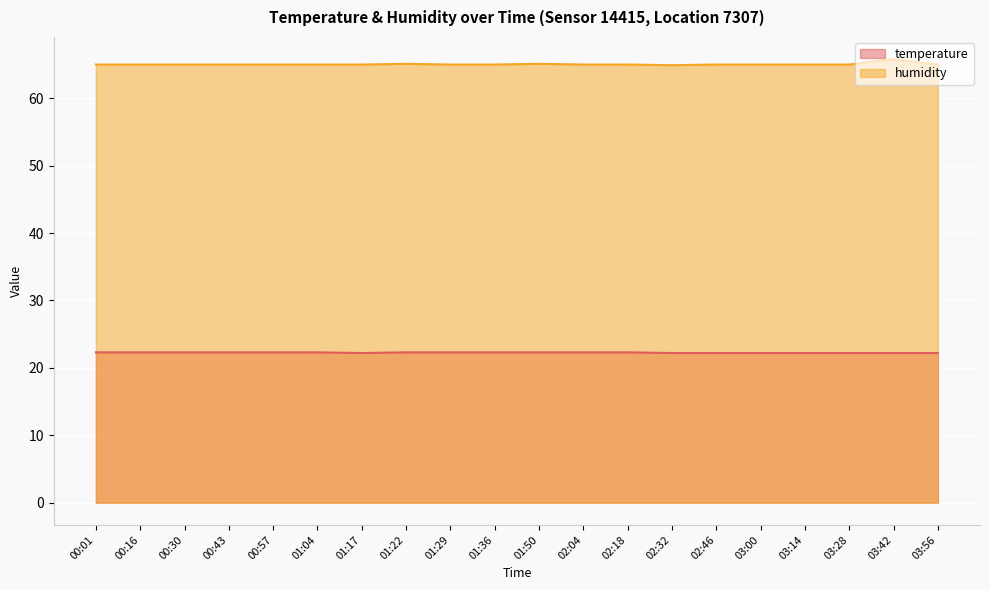

What is the maximum value shown in the chart?

65.8